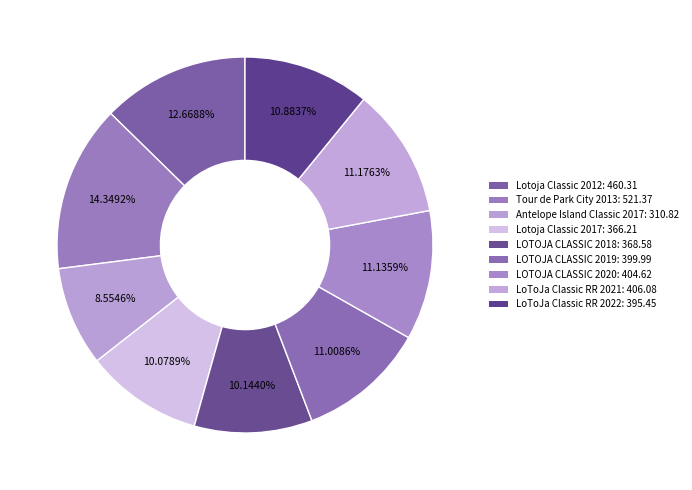

What is the ratio of the value at Lotoja Classic 2012 to the value at LOTOJA CLASSIC 2019?

1.2